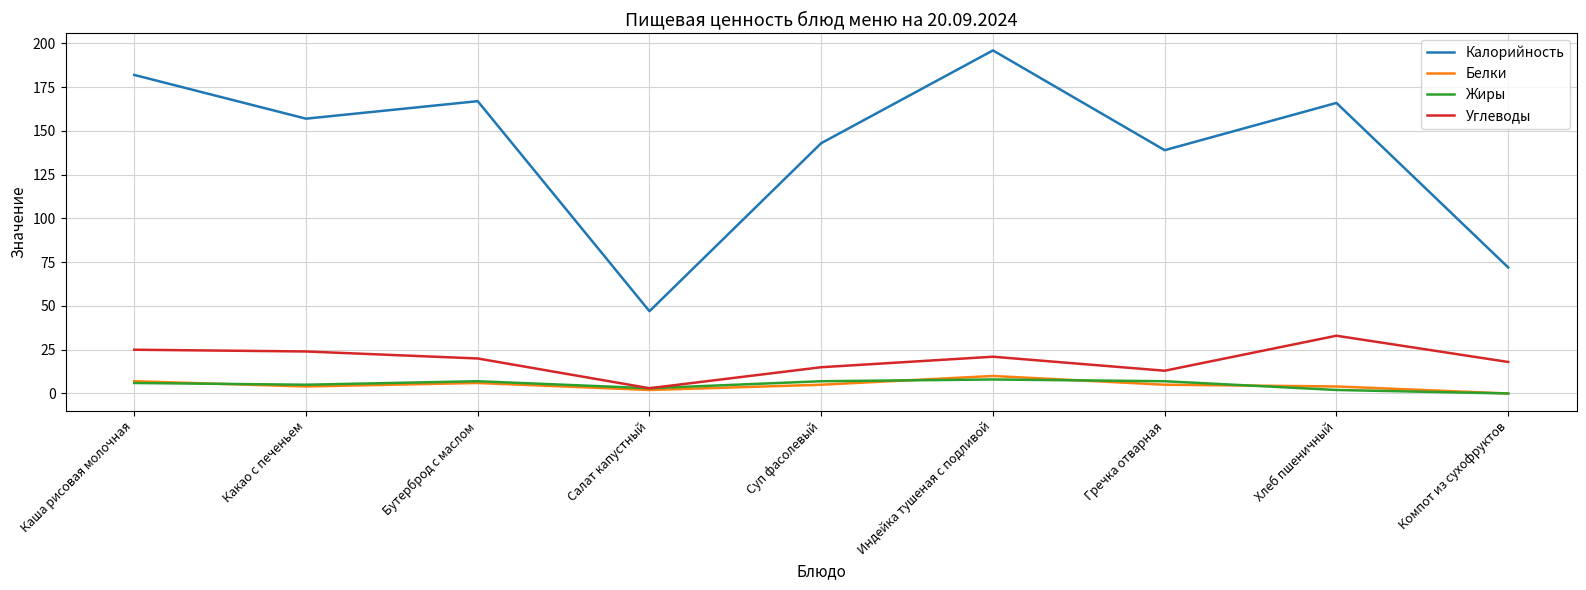

True or false: Калорийность has more than 1 points higher than both neighbors.

True